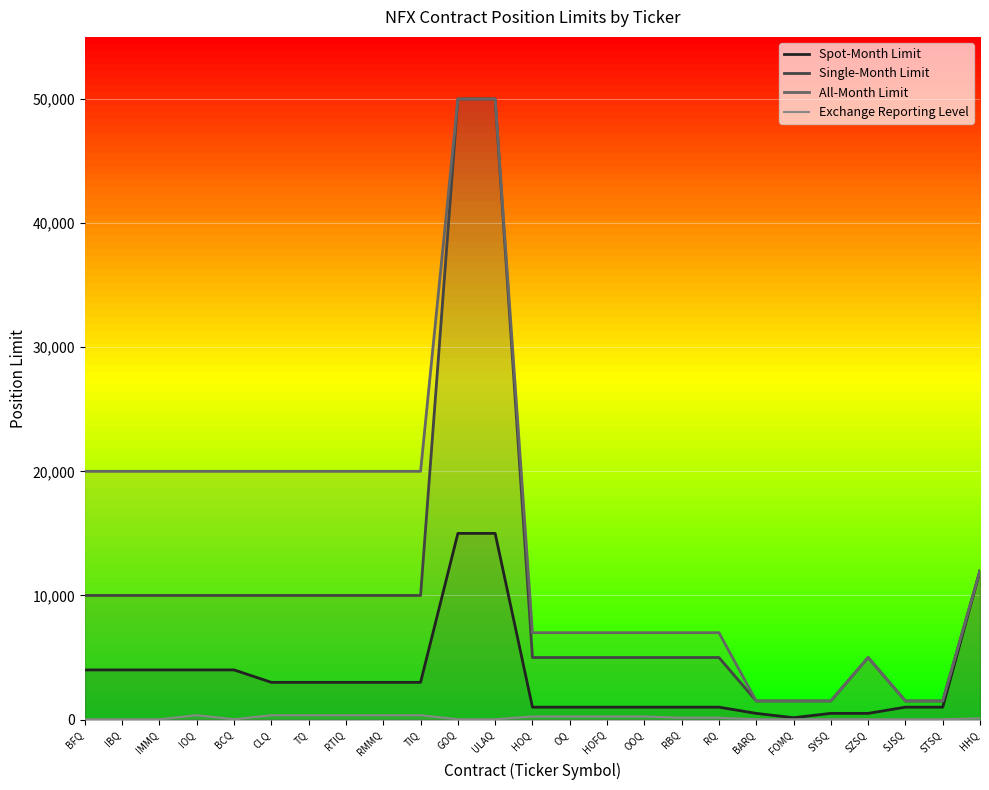

What is the value of the Single-Month Limit point at the 21st from the left?

1500